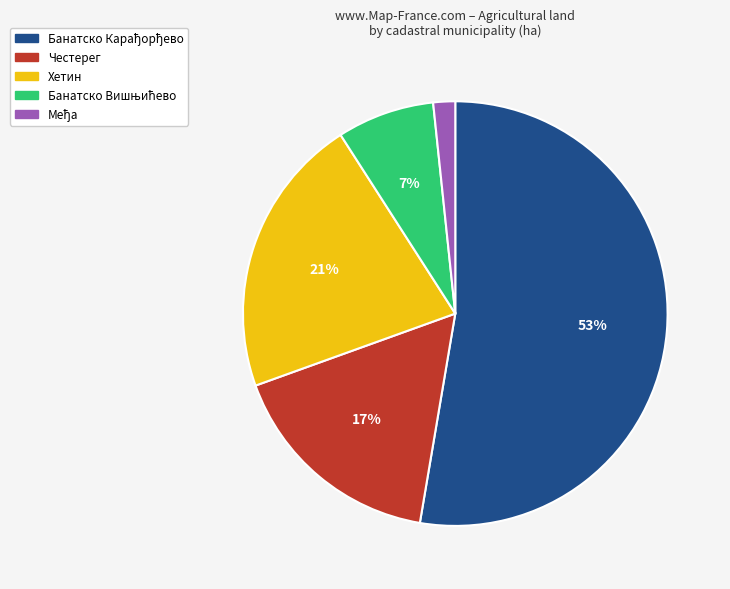

Is there any slice that represents more than half of the pie?

Yes